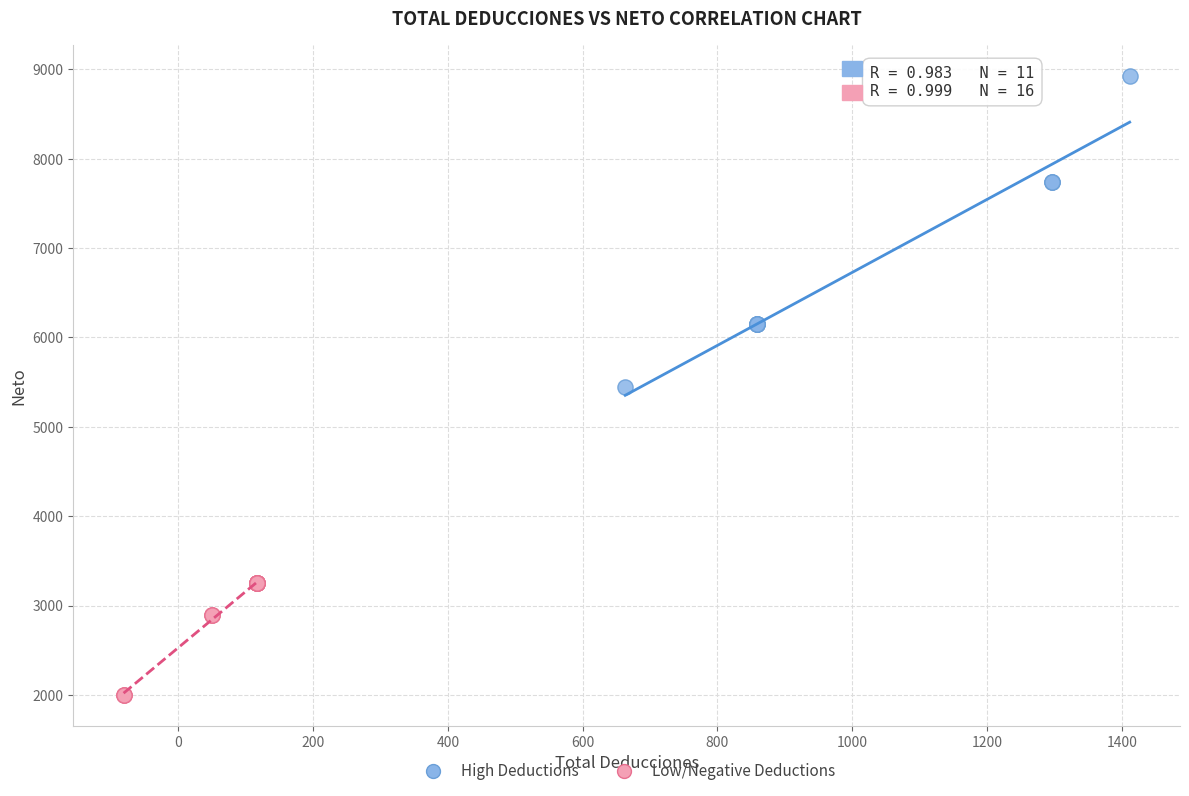

Which series has the widest spread of Y values?

High Deductions